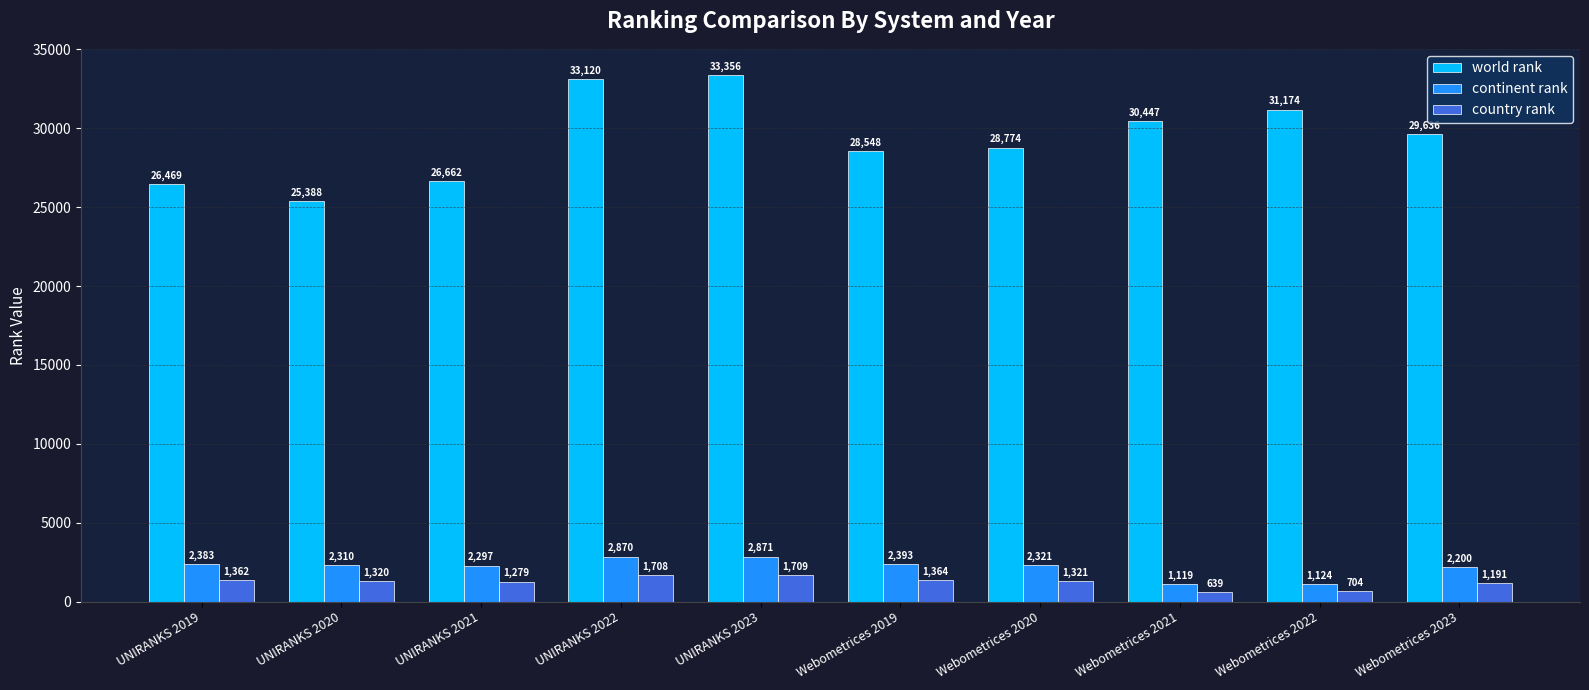

Which label corresponds to the largest value in the chart?

UNIRANKS 2023